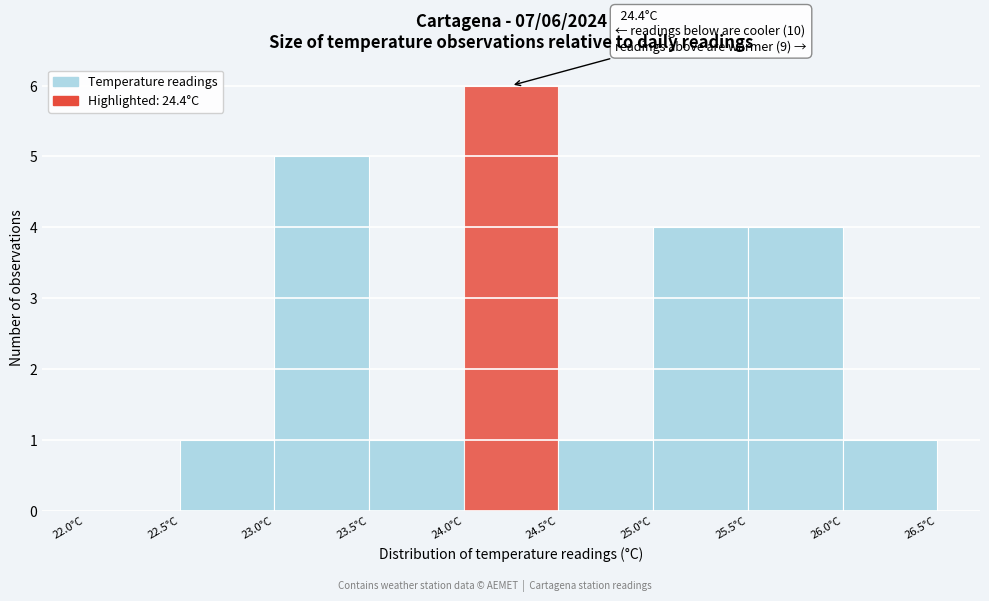

Which range on the x-axis has the tallest bar?

24.0 to 24.5